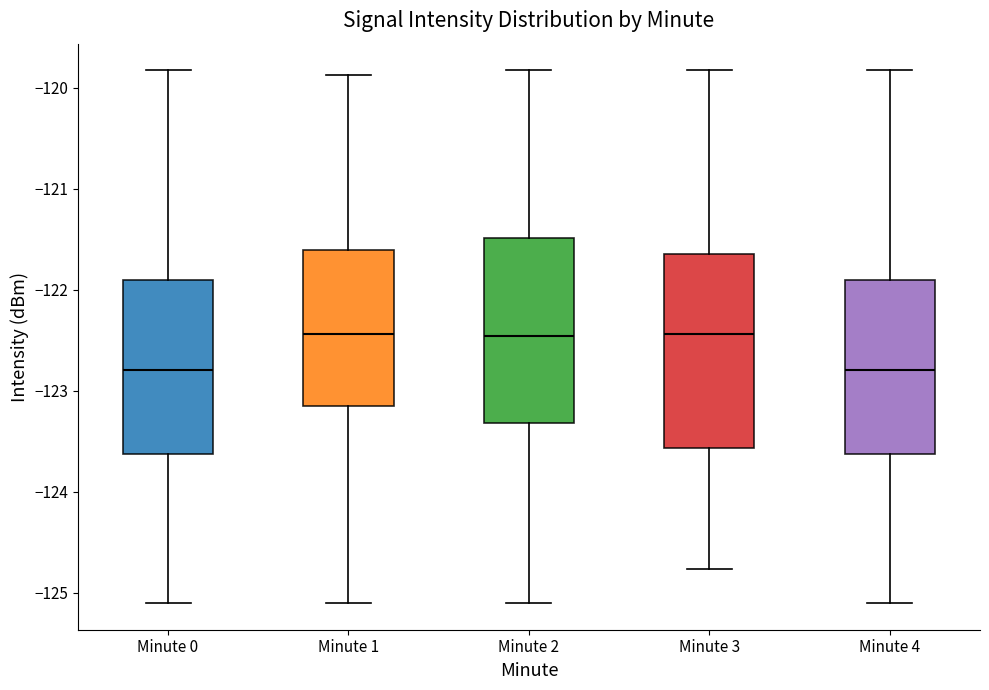

Reading left to right, transcribe this box plot: for each box, give where its median line is, the range the box spans, and where its two whiskers end, as read against the y-axis. The values are not printed on the chart, so give them approximately, as read against the axis.

Minute 0: median -122.8, box -123.6 to -121.9, whiskers -125.1 to -119.8
Minute 1: median -122.4, box -123.1 to -121.6, whiskers -125.1 to -119.9
Minute 2: median -122.5, box -123.3 to -121.5, whiskers -125.1 to -119.8
Minute 3: median -122.4, box -123.6 to -121.6, whiskers -124.8 to -119.8
Minute 4: median -122.8, box -123.6 to -121.9, whiskers -125.1 to -119.8